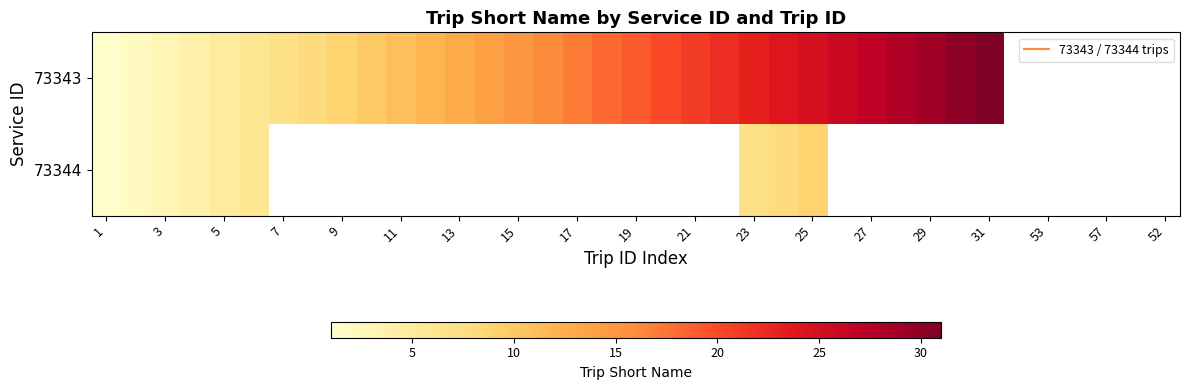

What is the difference between the maximum and minimum values in the 73344 series?

8.0